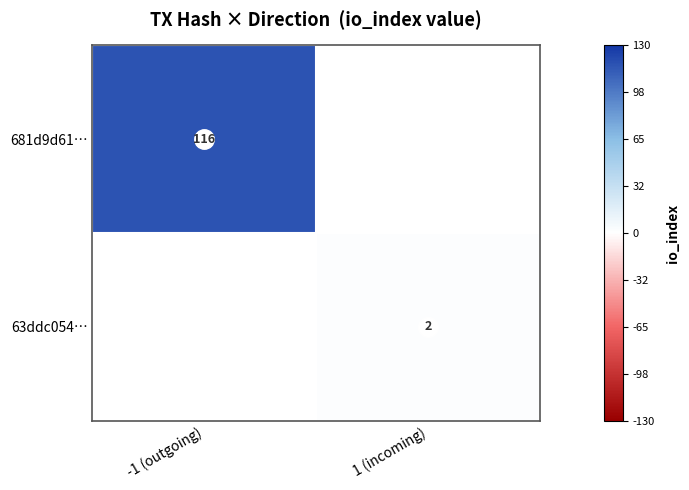

Rank the categories by 63ddc054… value from lowest to highest.

-1 (outgoing), 1 (incoming)